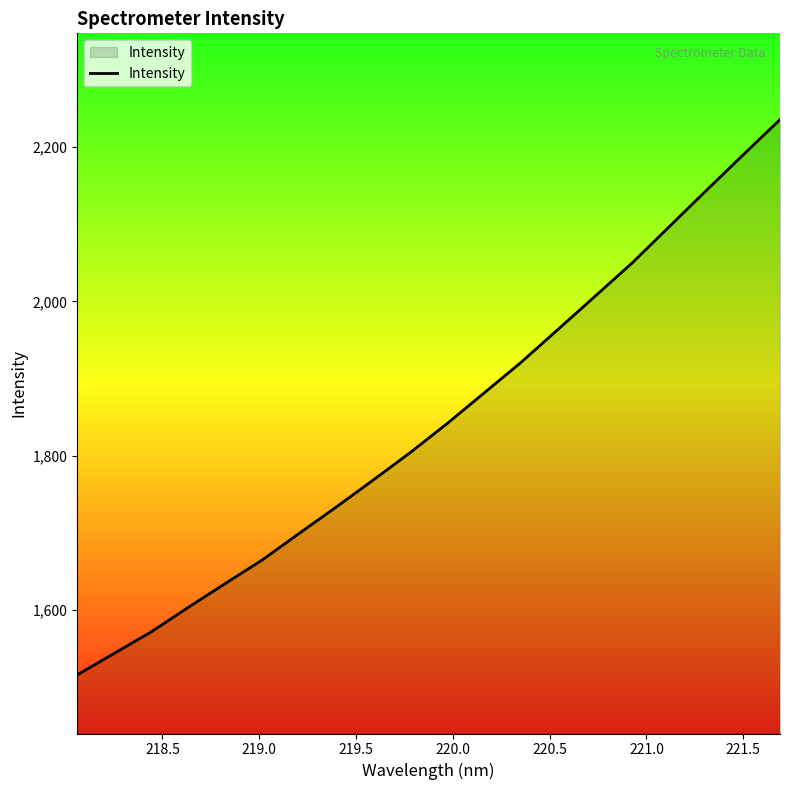

What is the difference between the maximum and minimum values?

719.5